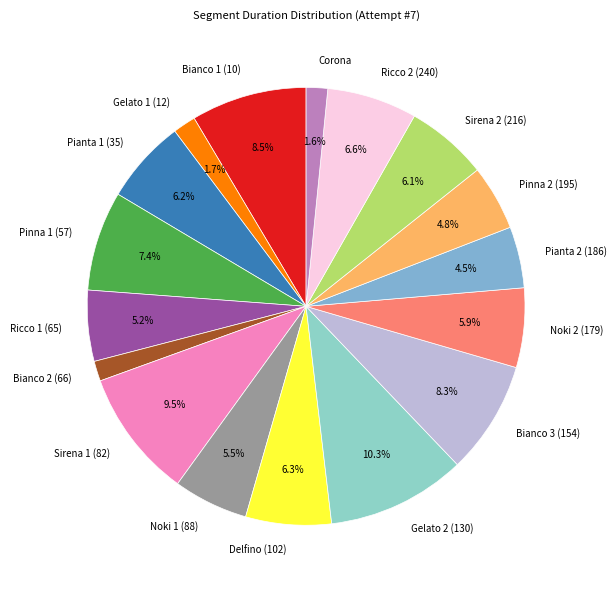

To the nearest percent, what is the combined percentage of Sirena 1 (82) and Pianta 2 (186)?

14%